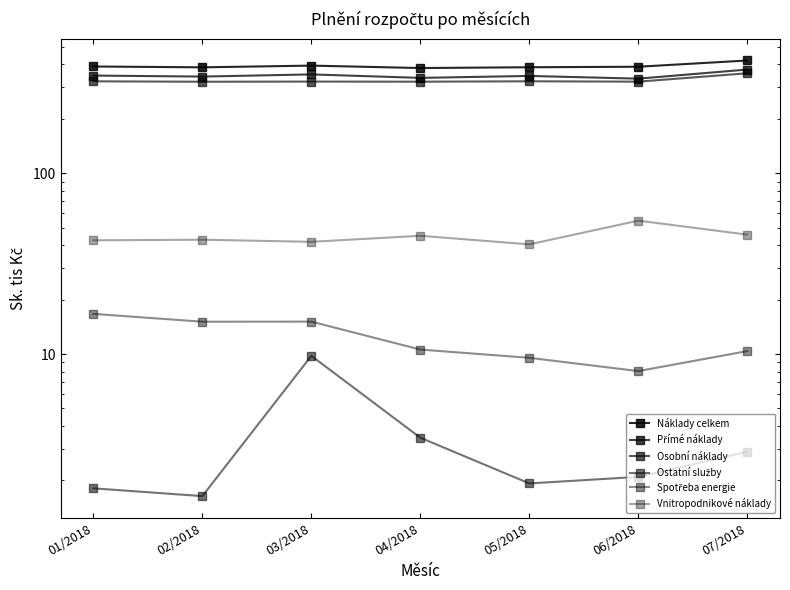

Is the value of Osobní náklady at 05/2018 greater than the value of Vnitropodnikové náklady at 03/2018?

Yes